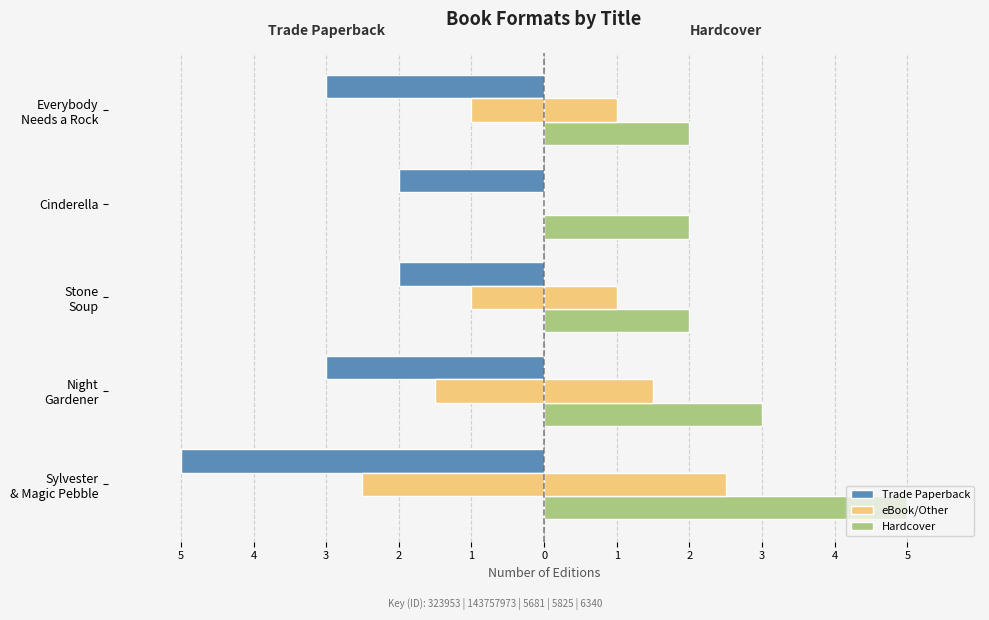

At how many categories does at least one series exceed 1?

5